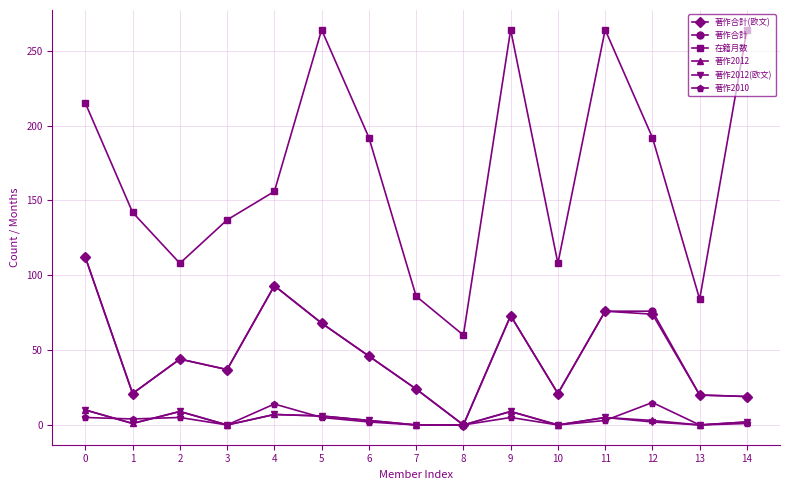

Is it true that 著作2012 equals 0 at 7?

True